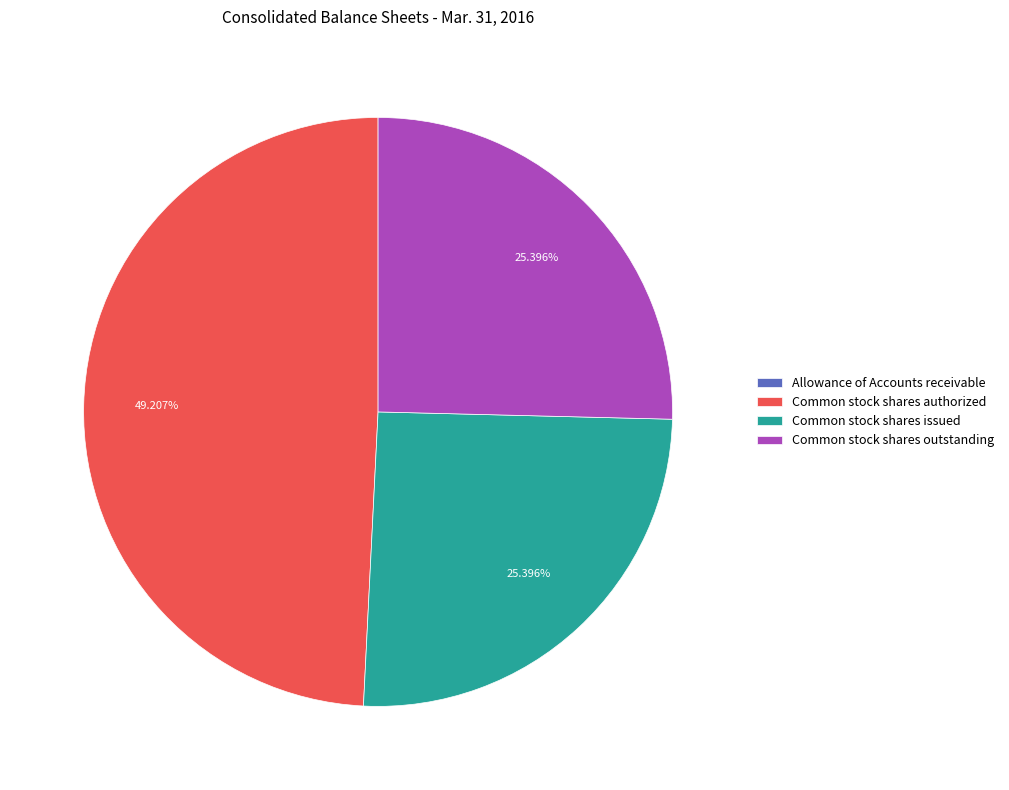

What percentage is the Common stock shares issued slice, to the nearest percent?

25%